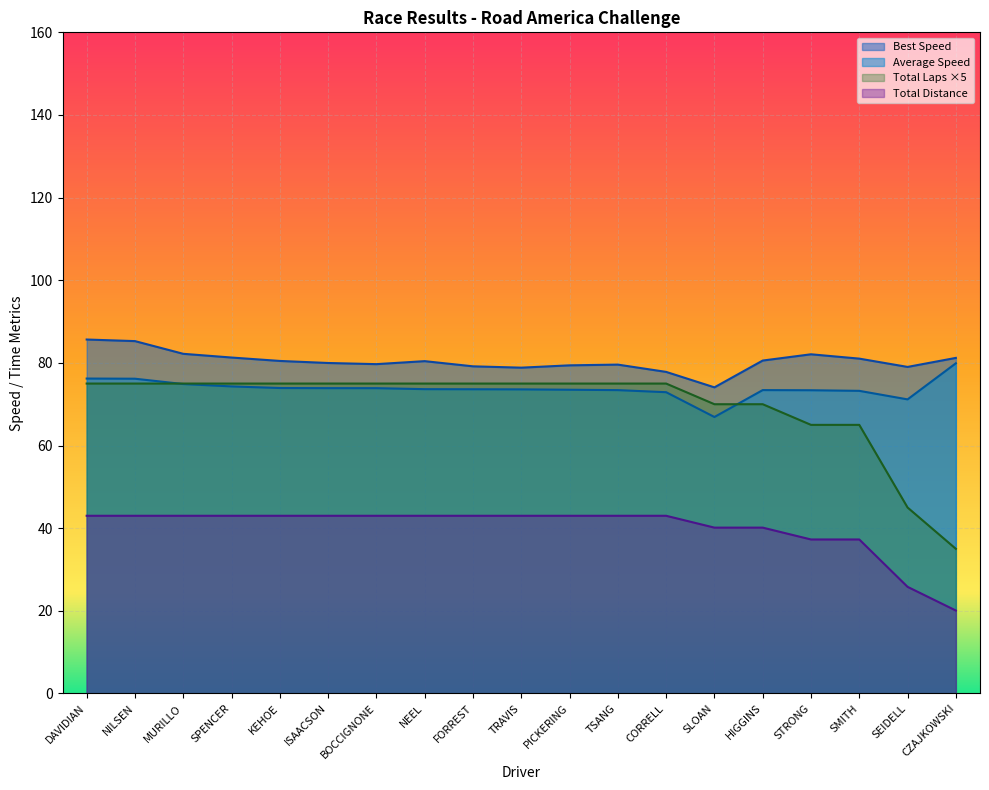

True or false: Total Time and Average Speed intersect in this chart.

True